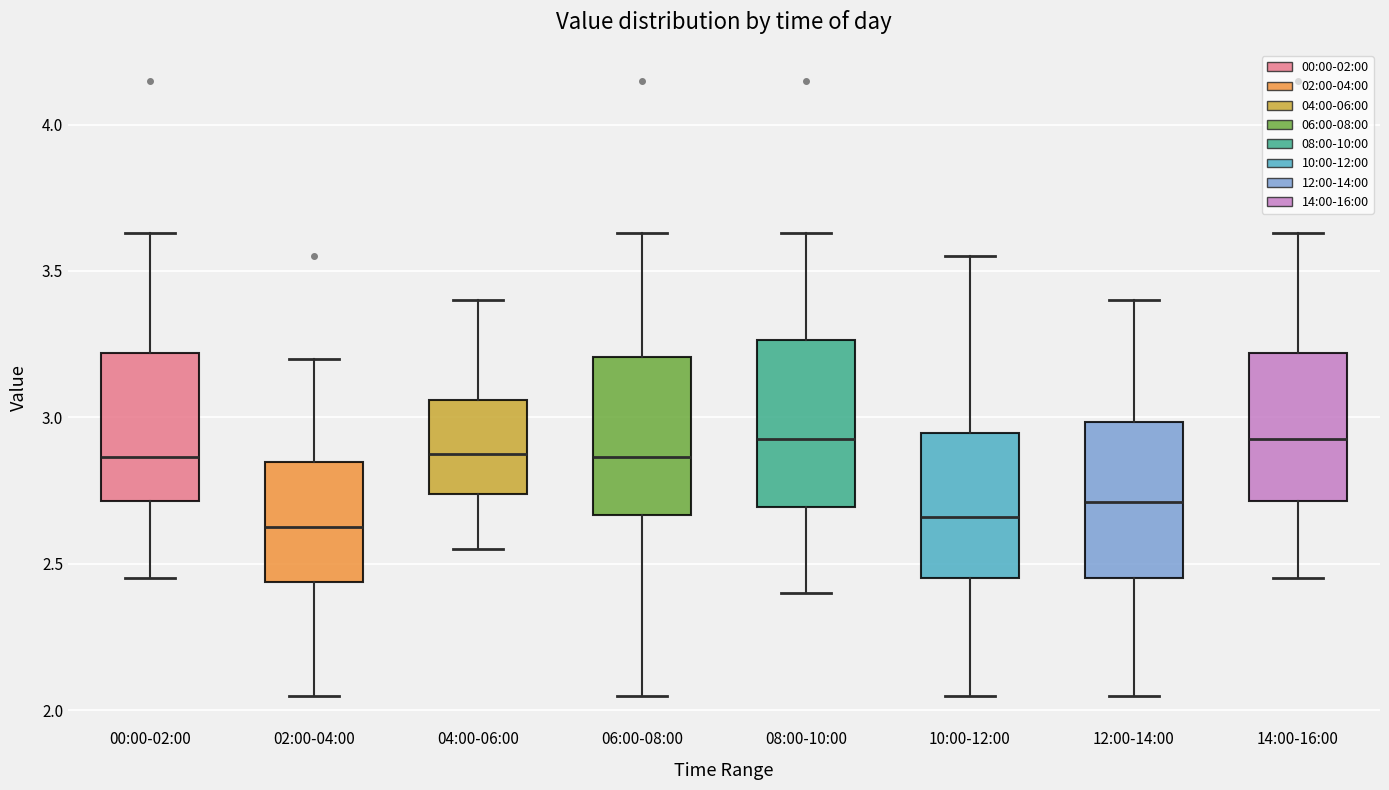

Where does the upper whisker of the box for 06:00-08:00 end on the y-axis? The values are not printed on the chart, so give them approximately, as read against the axis.

3.65